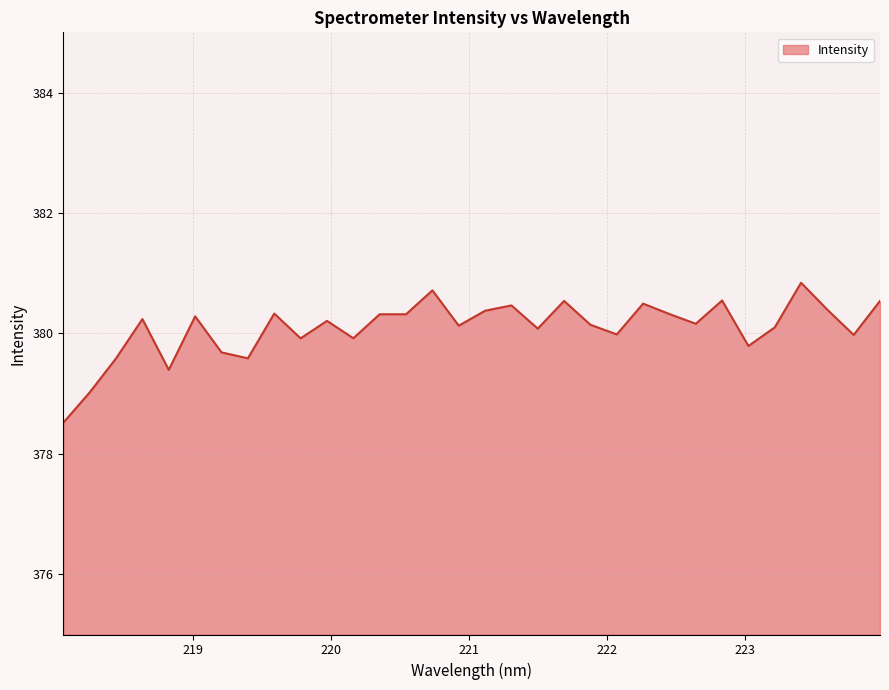

What is the difference between the maximum and minimum values?

2.3